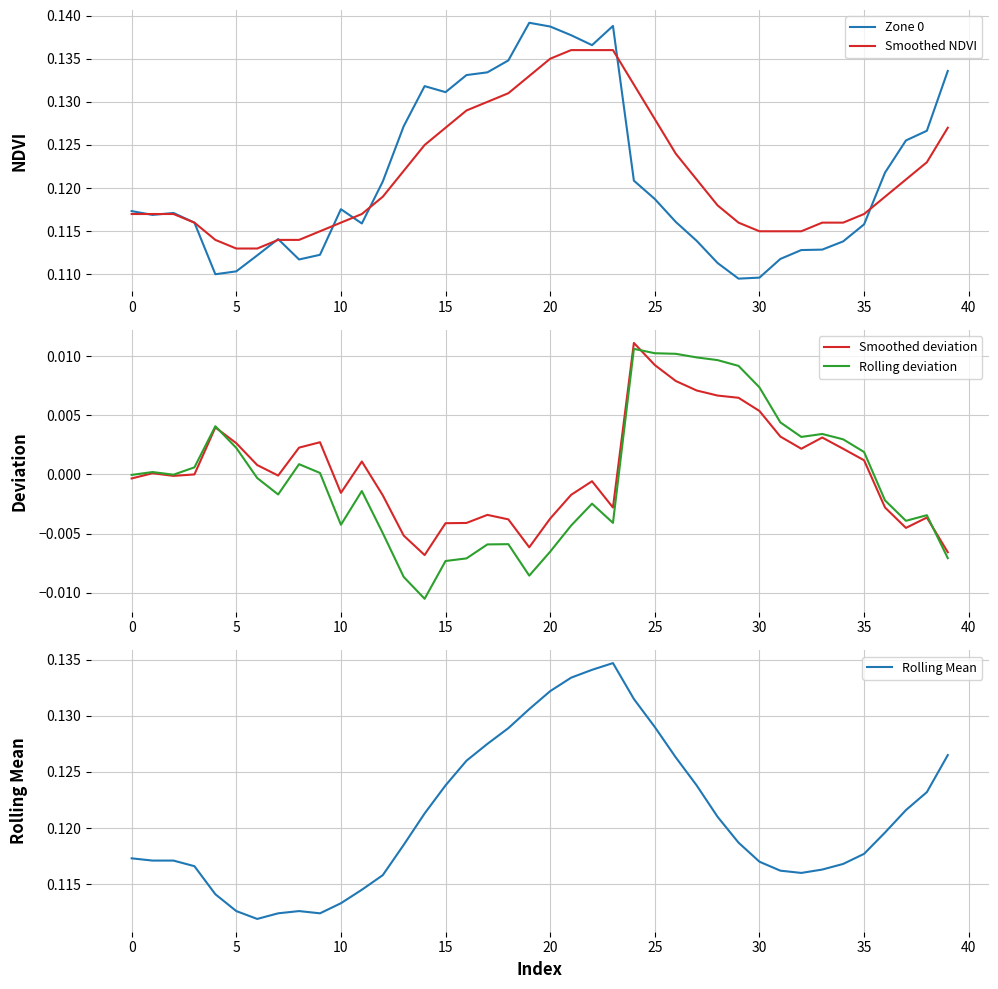

Which category has the lowest value across all series?

14